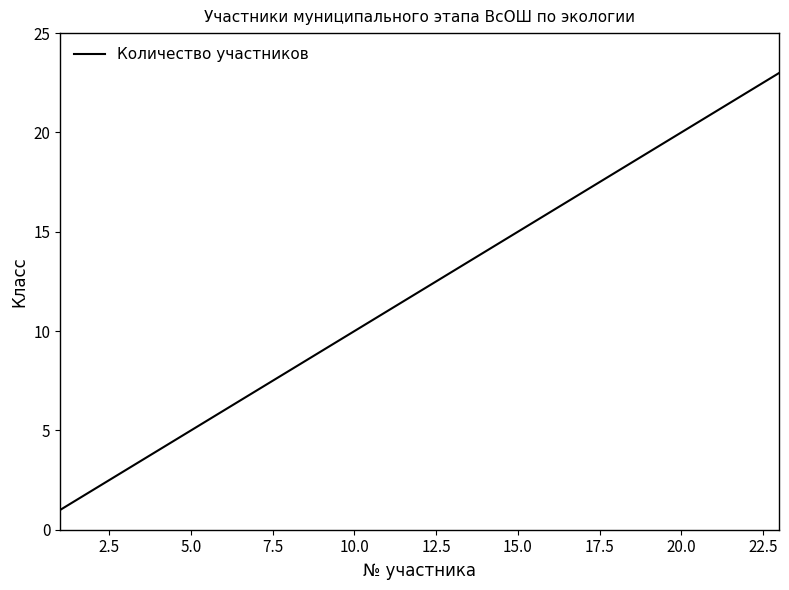

How many lines are shown in the chart?

1